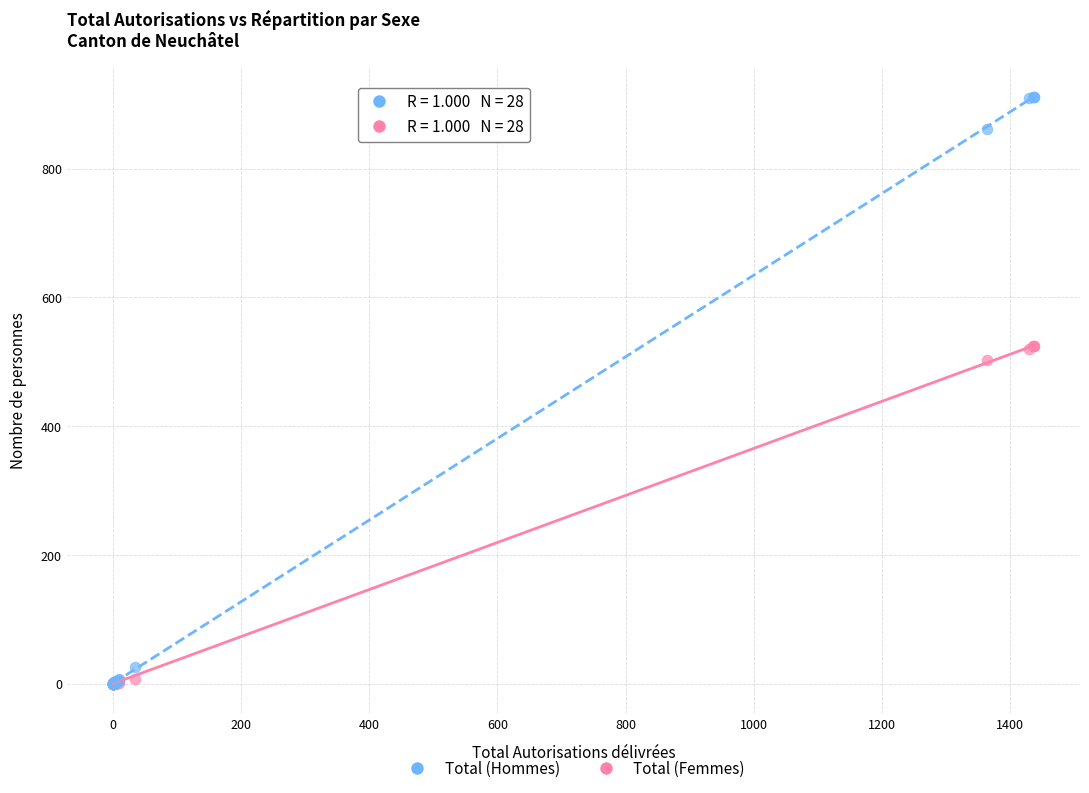

Which series contains the highest Y value?

Total (Hommes)